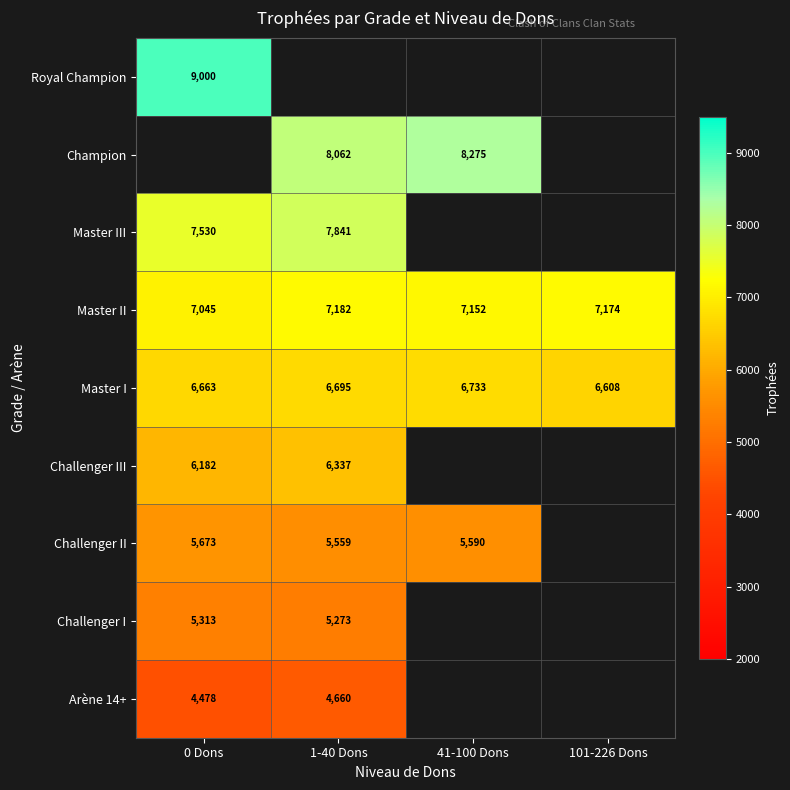

Rank the categories by Master II value from lowest to highest.

0 Dons, 41-100 Dons, 101-226 Dons, 1-40 Dons